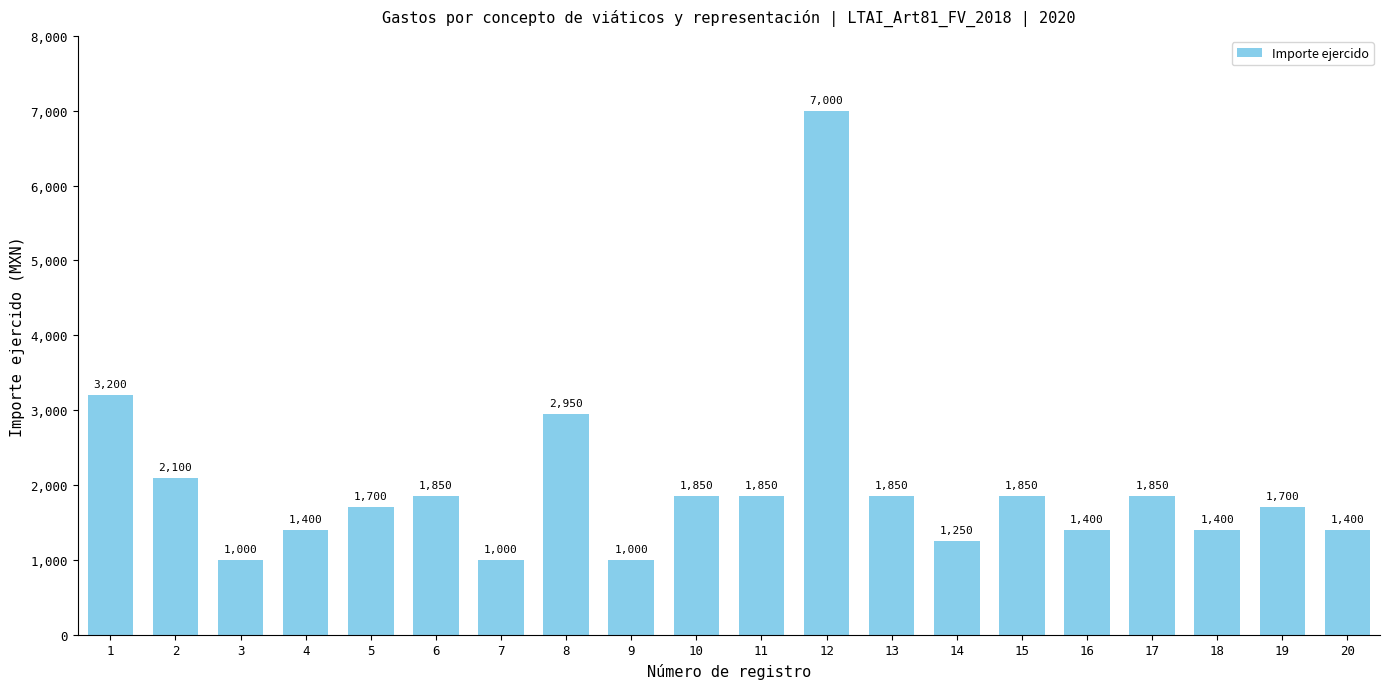

Is it true that the value at 1 is 3200?

True